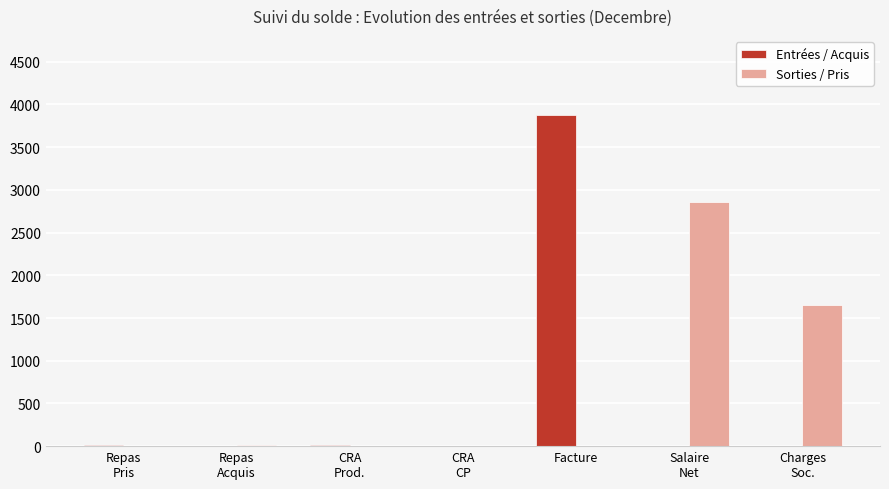

What is the greatest value displayed?

3881.0